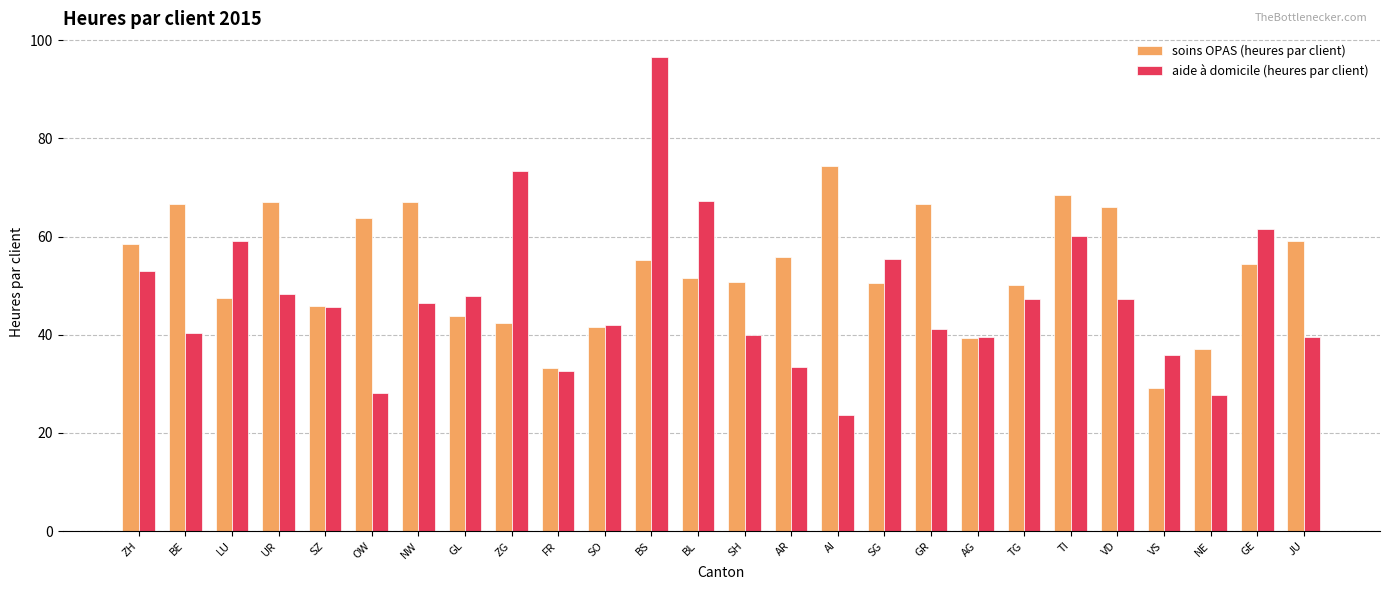

What is the sum of the aide à domicile (heures par client) values at ZG and AR?

106.8